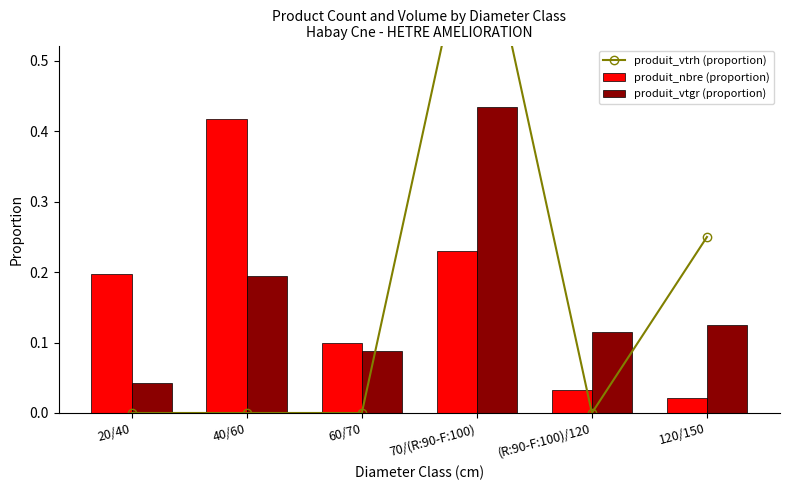

Reading left to right, transcribe all the data shown in this chart.

produit_vtrh (proportion): 0.0	0.0	0.0	0.8	0.0	0.2
produit_nbre (proportion): 0.2	0.4	0.1	0.2	0.0	0.0
produit_vtgr (proportion): 0.0	0.2	0.1	0.4	0.1	0.1